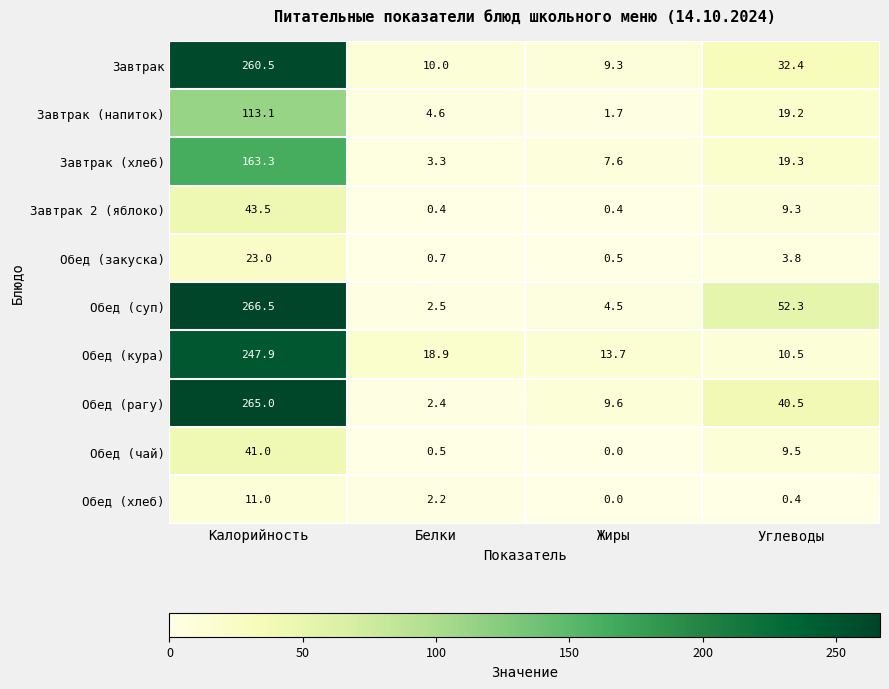

What is the sum of all Обед (чай) values?

51.0